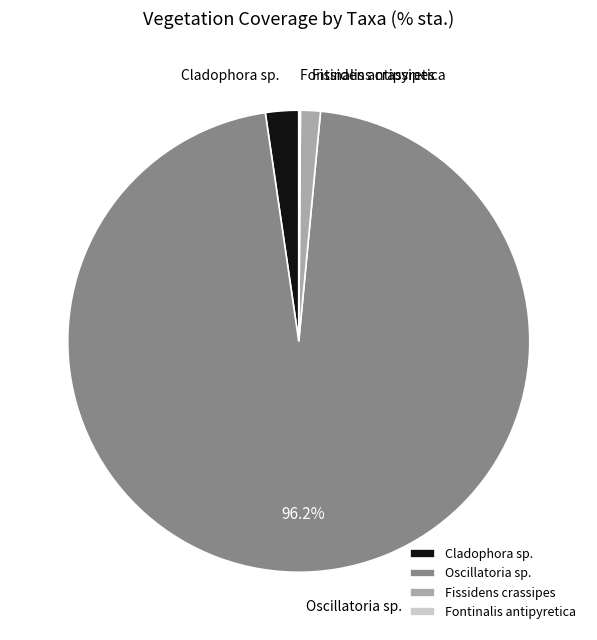

To the nearest percent, what portion does Oscillatoria sp. represent?

96%